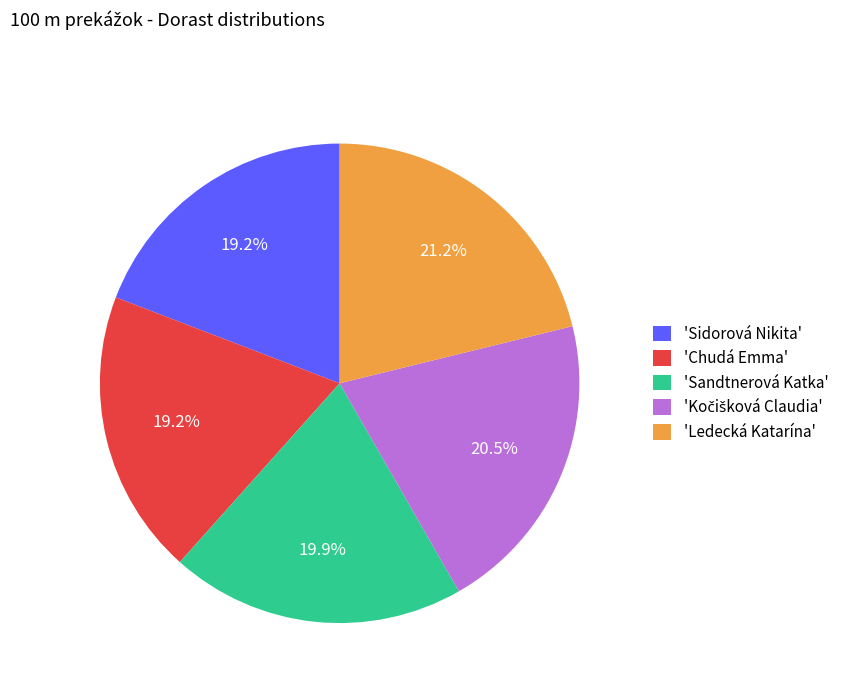

What percentage is NOT represented by 'Ledecká Katarína'?

78.8%